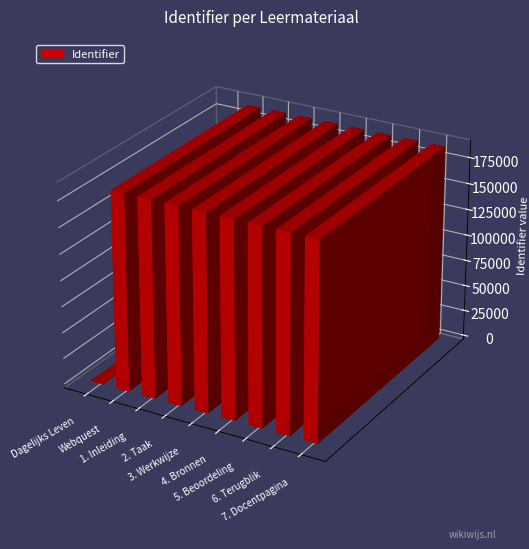

Reading left to right, list all the values displayed in this chart.

0	188051	188053	188054	188055	188056	188057	188058	188059